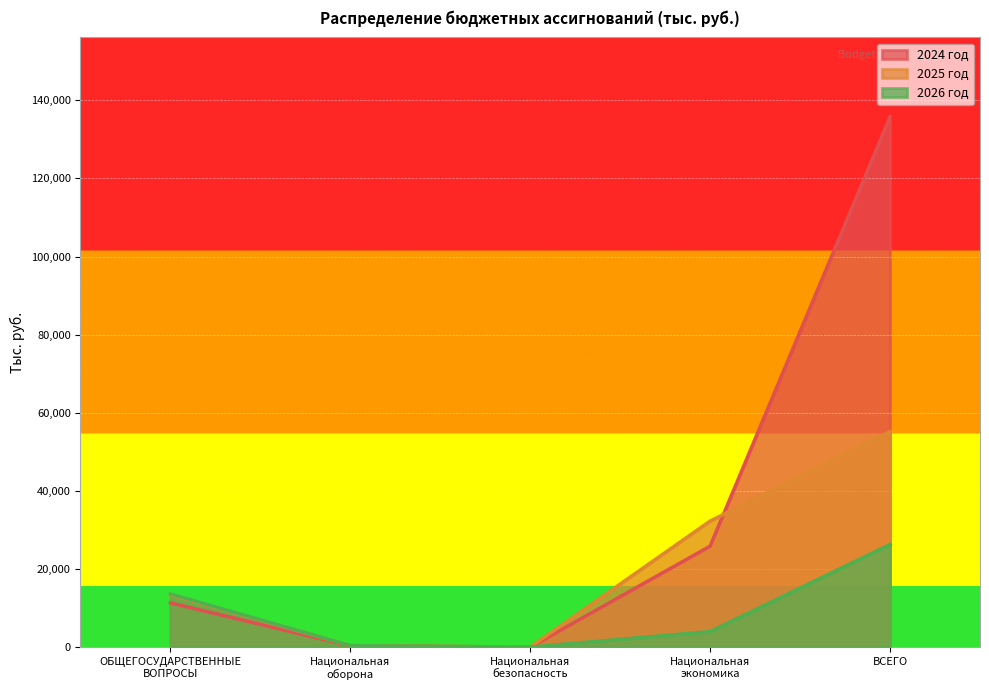

The 2024 год series shows 352.6 at Национальная
оборона. True or false?

True